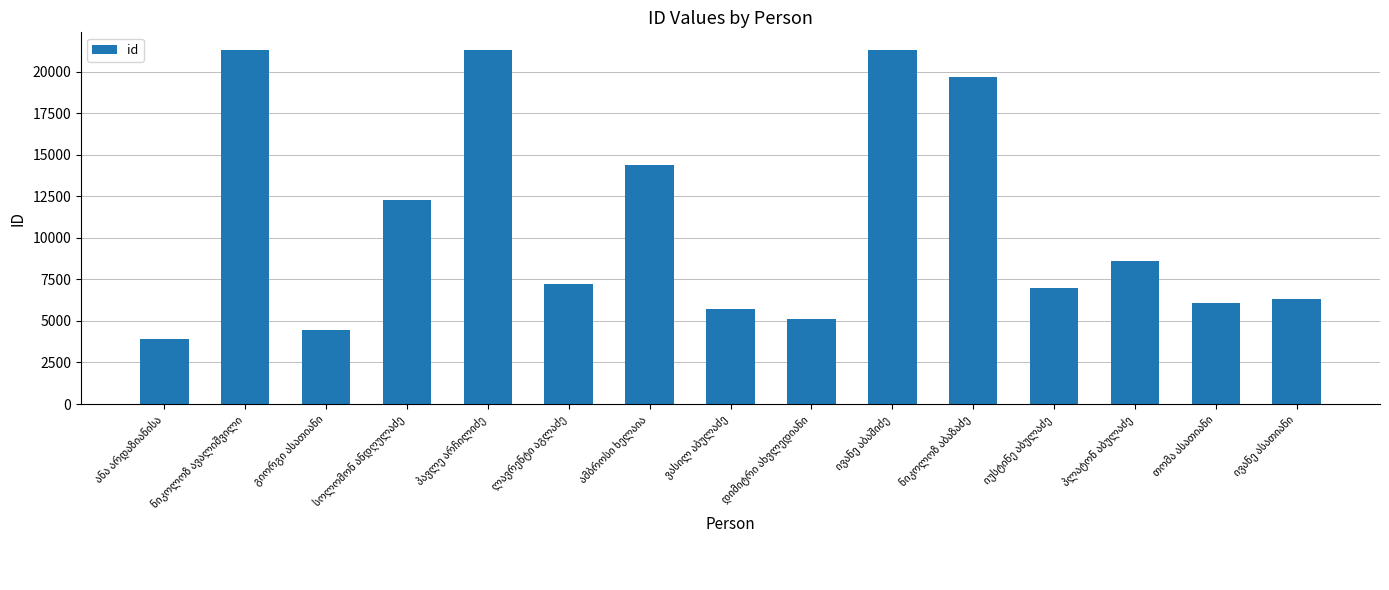

What is the value of the 10th bar from the left?

21321